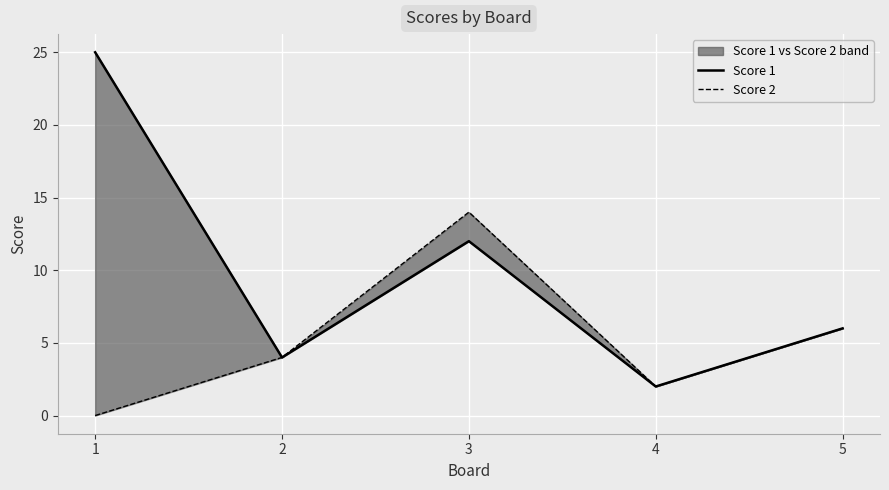

At which category does Score 1 reach its first local peak?

3